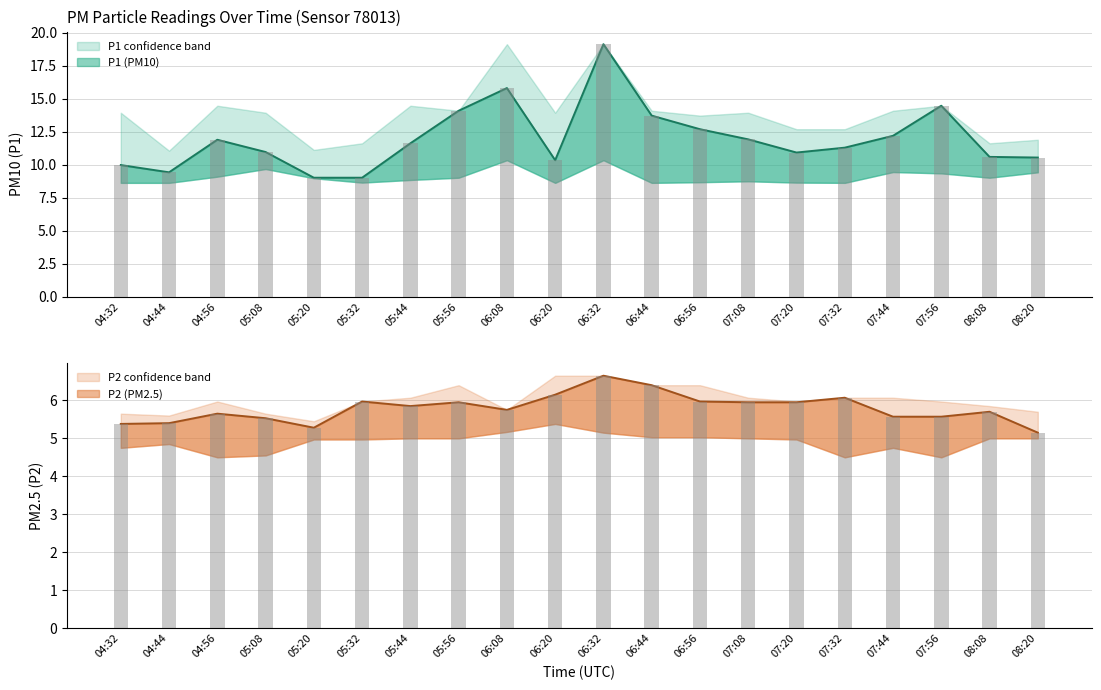

Where is P2_upper nearest to the value 6?

04:56